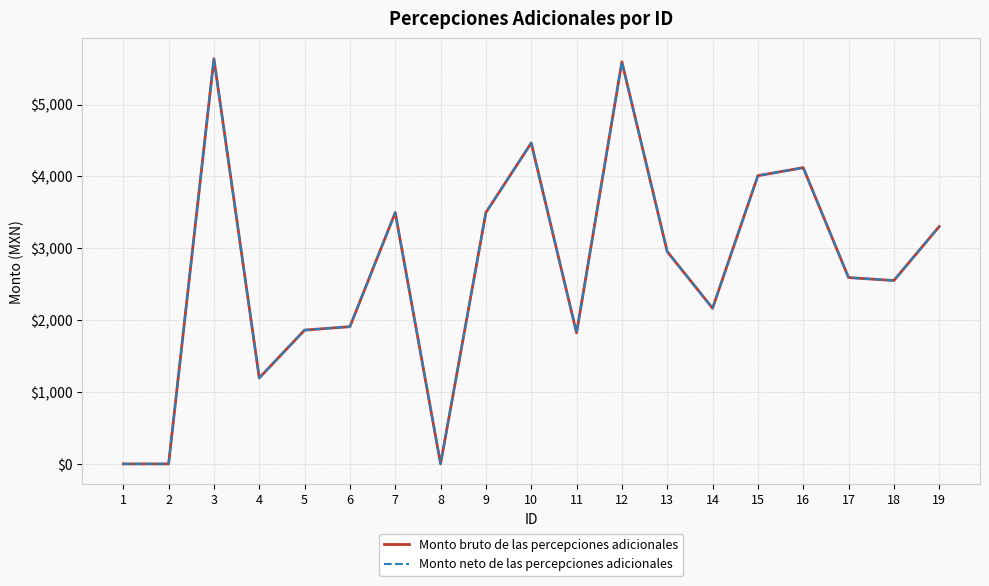

At which label is Monto bruto de las percepciones adicionales closest to 2818?

13